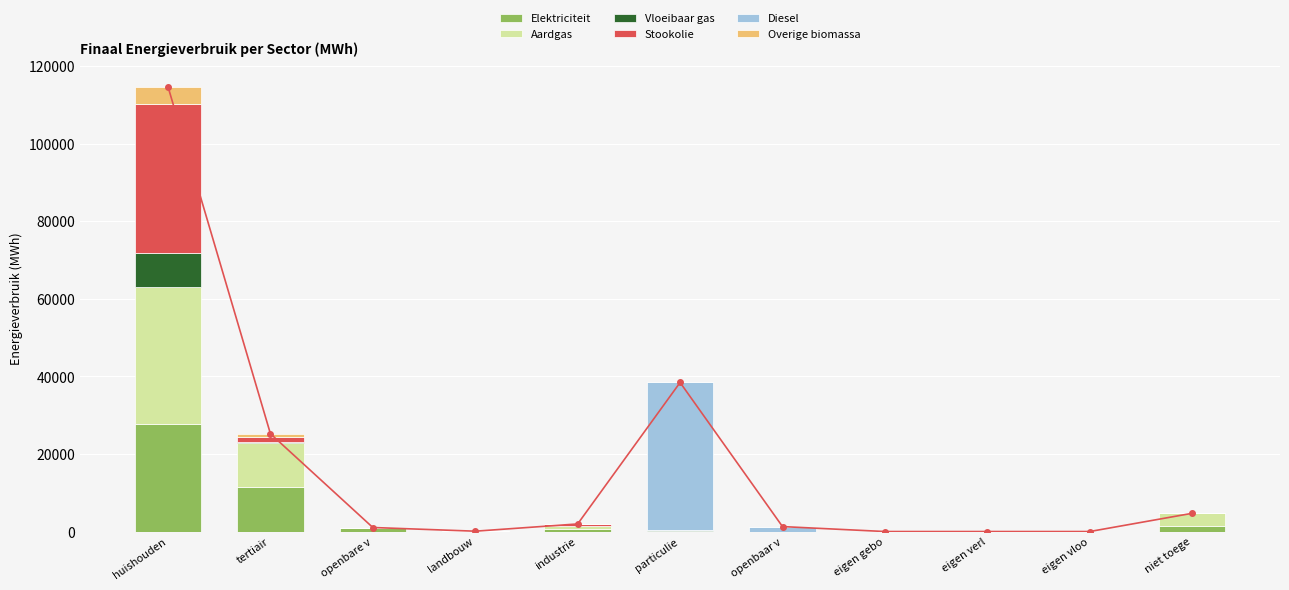

How many bars are there in total?

66